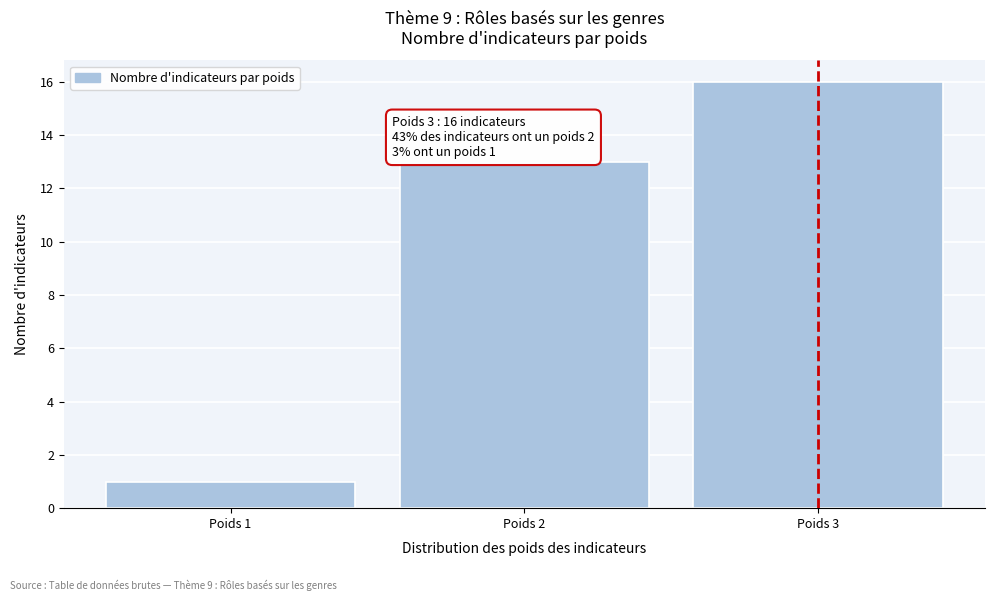

Reading left to right, transcribe all the data shown in this chart.

1	13	16